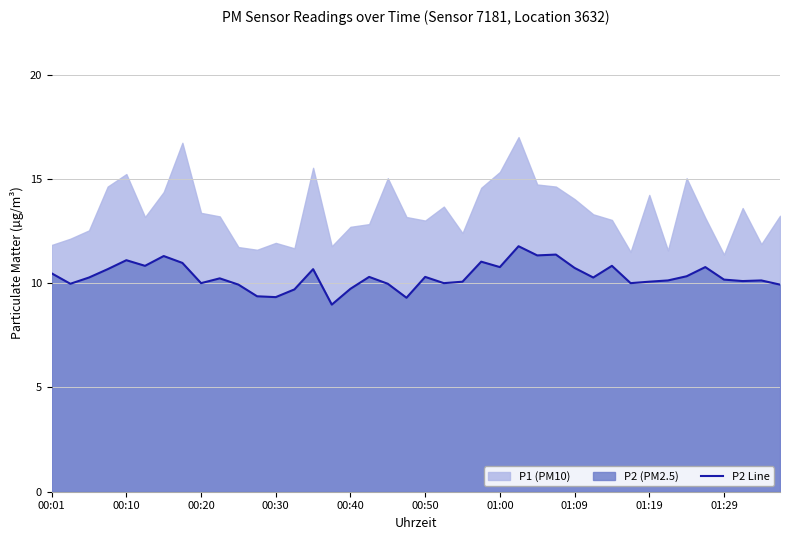

What is the lowest value of the P2 Line series?

9.0